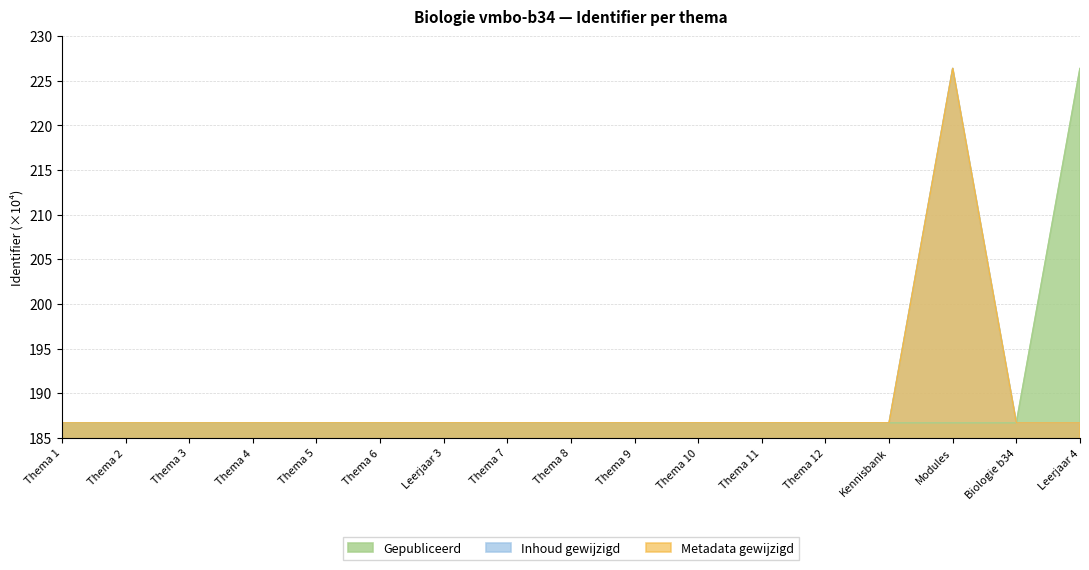

What is the difference between the maximum and minimum values in the Inhoud gewijzigd series?

39.7